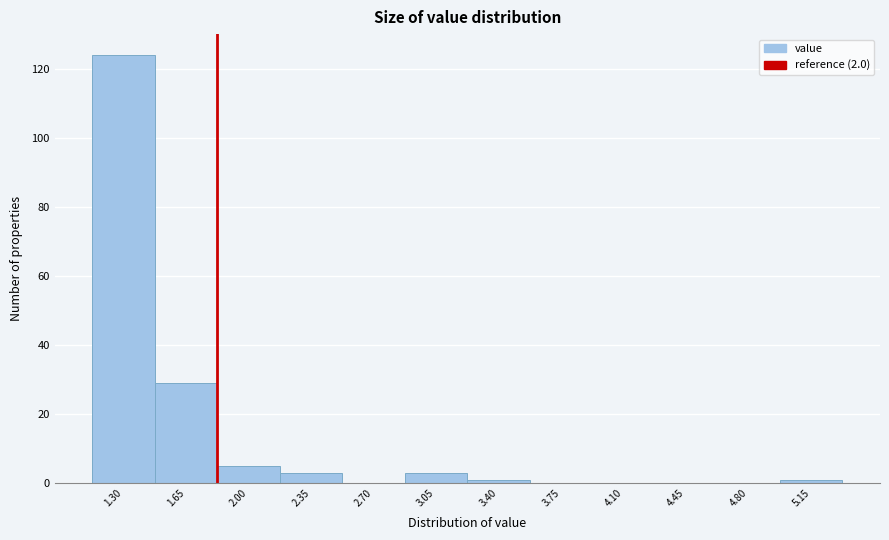

Reading left to right, transcribe all the data shown in this chart.

1.30=124	1.65=29	2.00=5	2.35=3	2.70=0	3.05=3	3.40=1	3.75=0	4.10=0	4.45=0	4.80=0	5.15=1